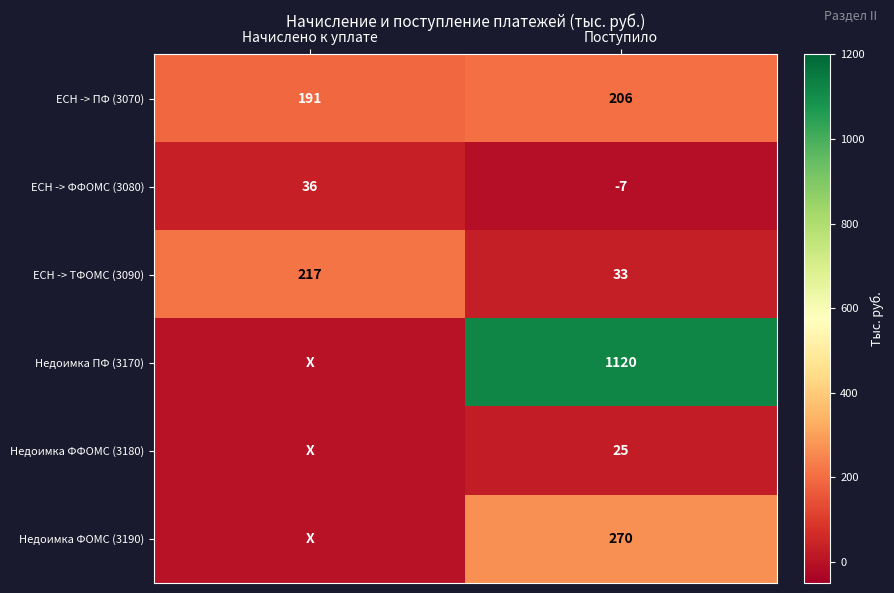

What is the total value across all series at Поступило?

1647